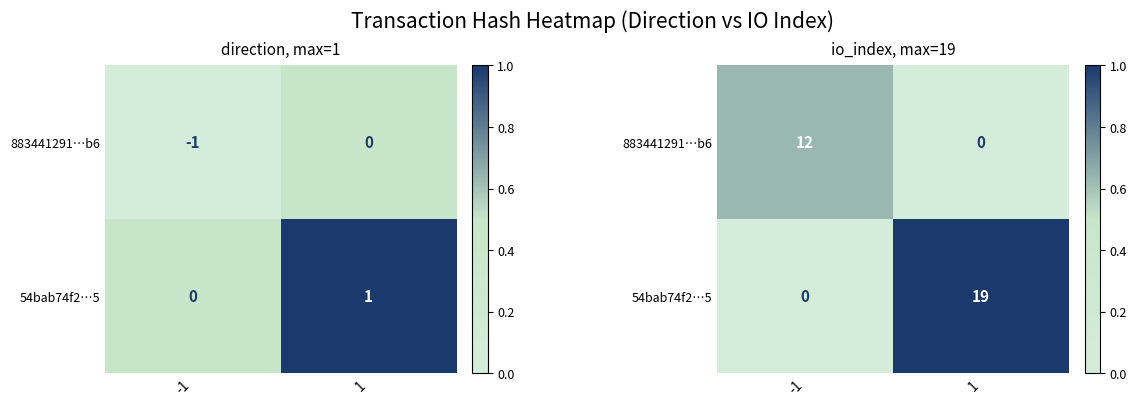

What is the spread (max minus min) of values at 1?

1.0